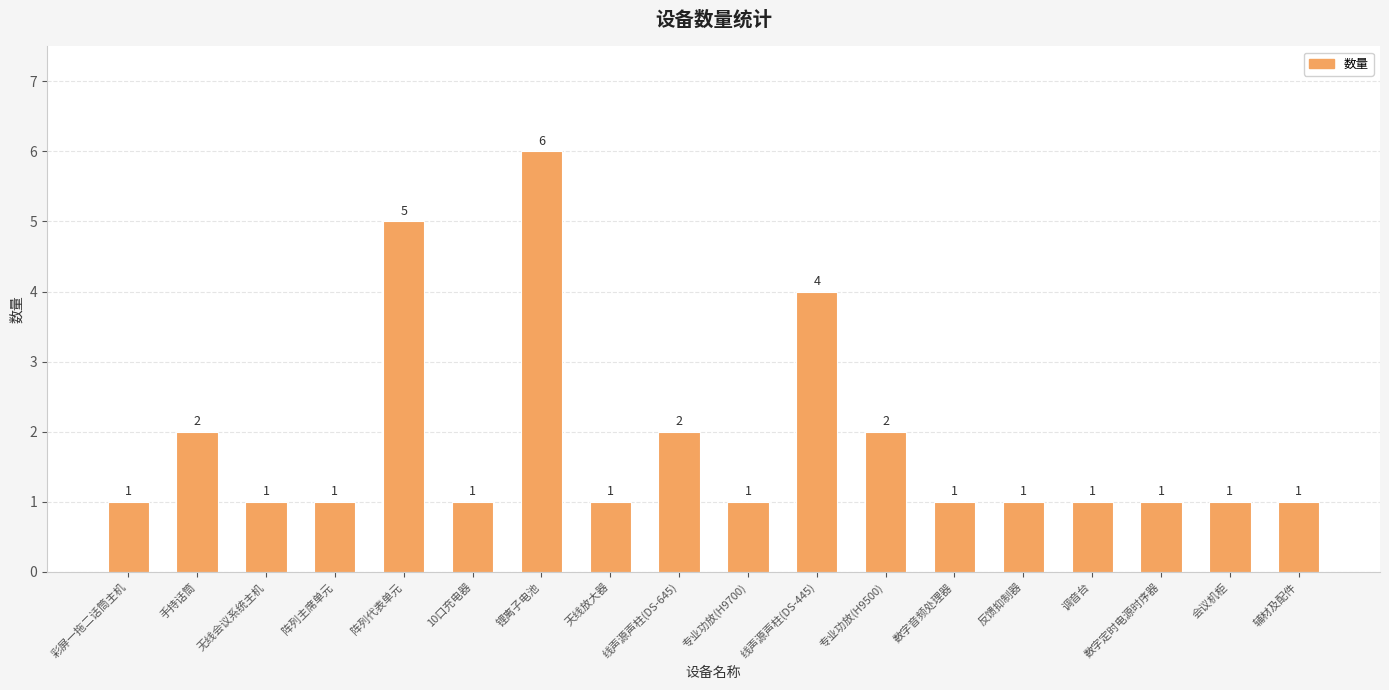

What is the label of the 1st bar from the left?

彩屏一拖二话筒主机